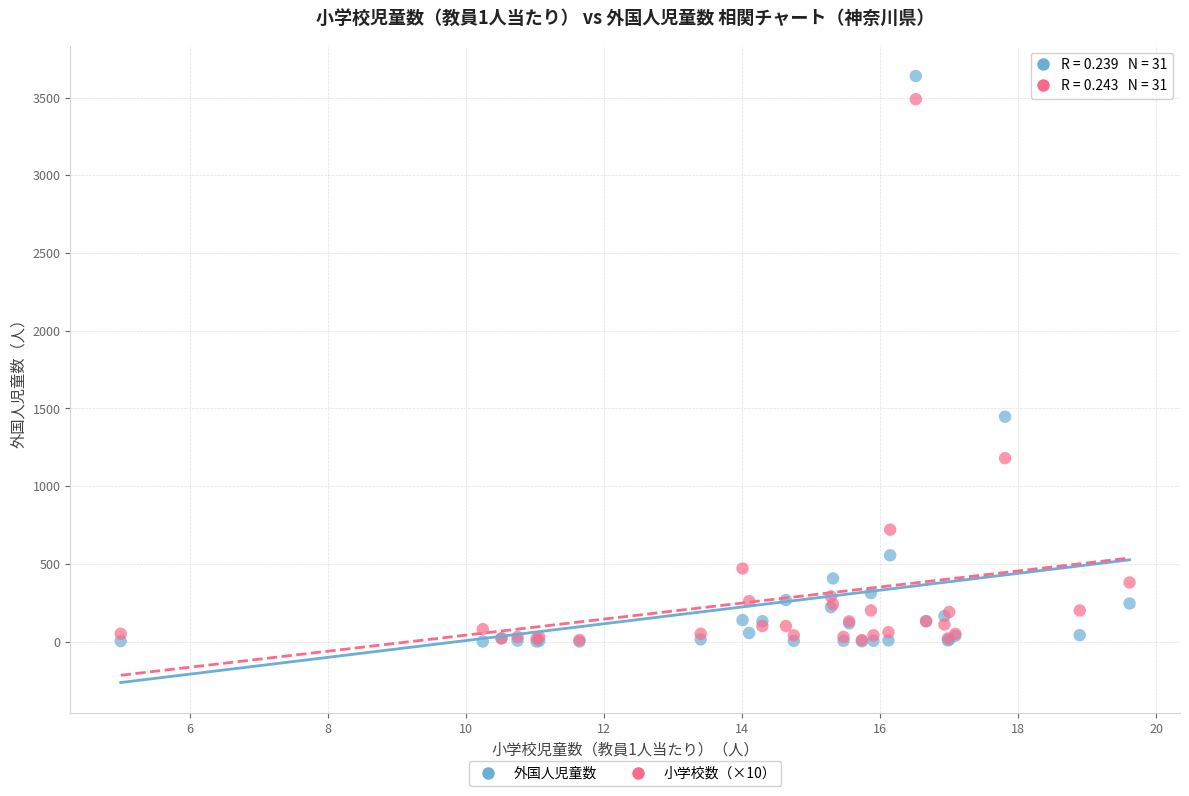

Across all series, what Y value is closest to 1819?

1447